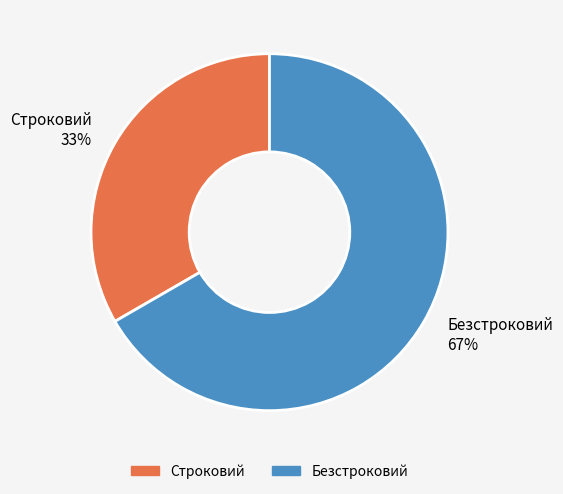

Which slice is the smallest?

Строковий